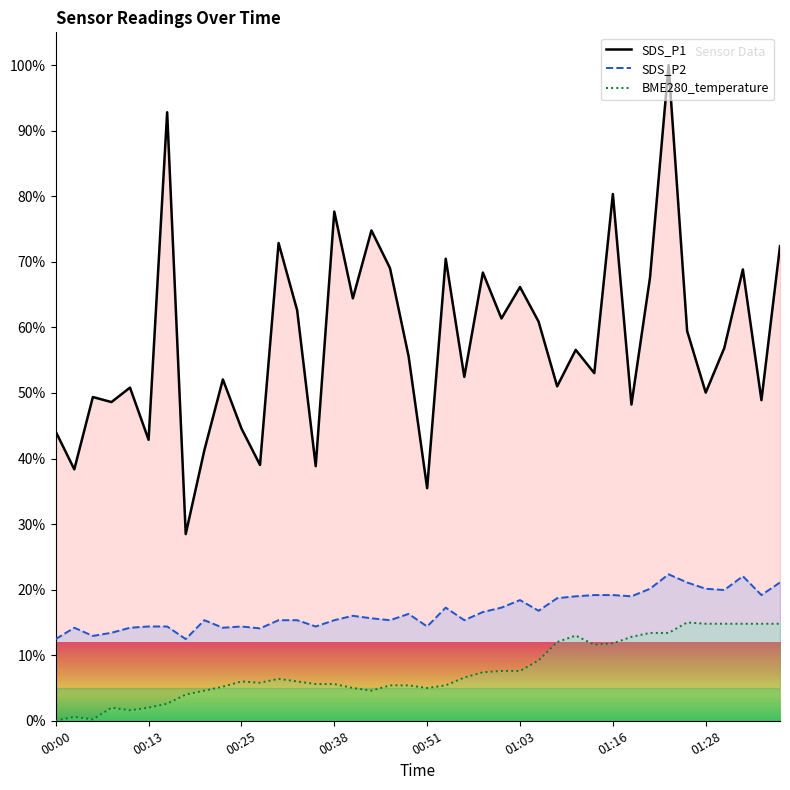

List the series in order of their peak value, highest first.

SDS_P1, SDS_P2, BME280_temperature